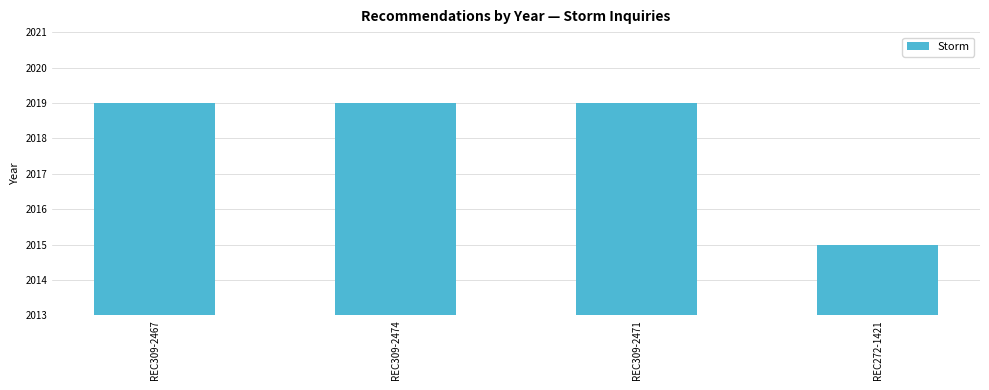

What is the sum of all values?

8072